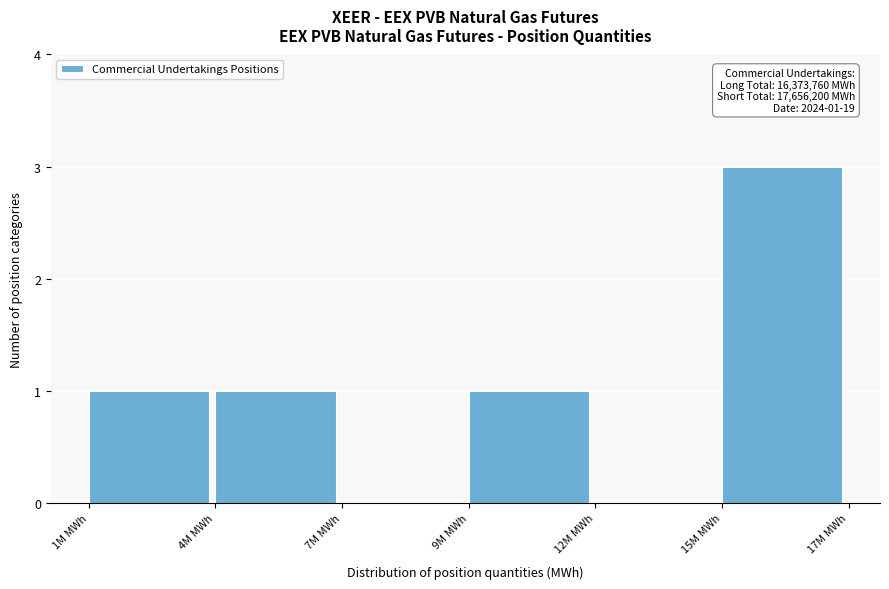

Reading right to left, what are all the values shown in this chart?

15M MWh=3	12M MWh=0	9M MWh=1	7M MWh=0	4M MWh=1	1M MWh=1